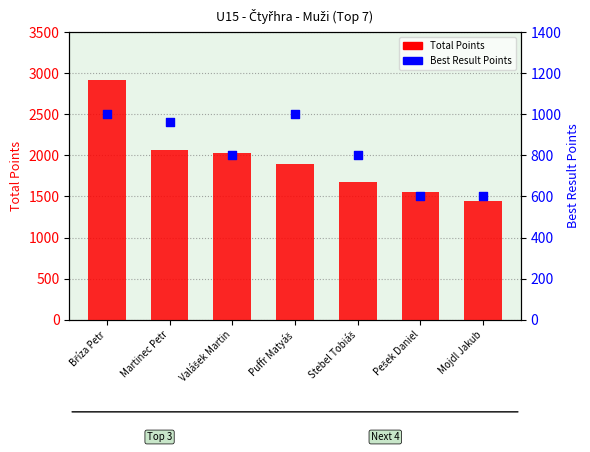

At how many categories does at least one series exceed 2375?

1